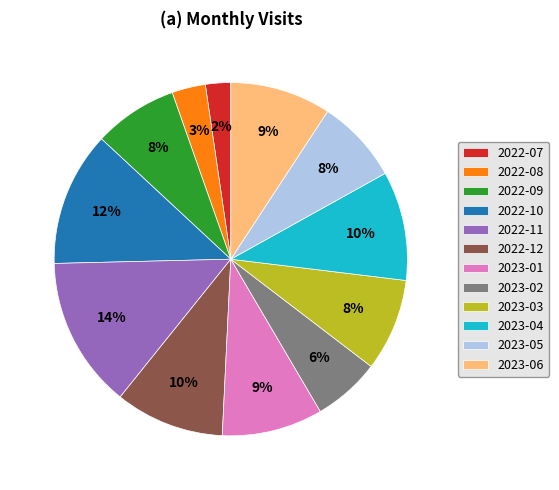

True or false: 2023-02 accounts for 6% of the total.

True